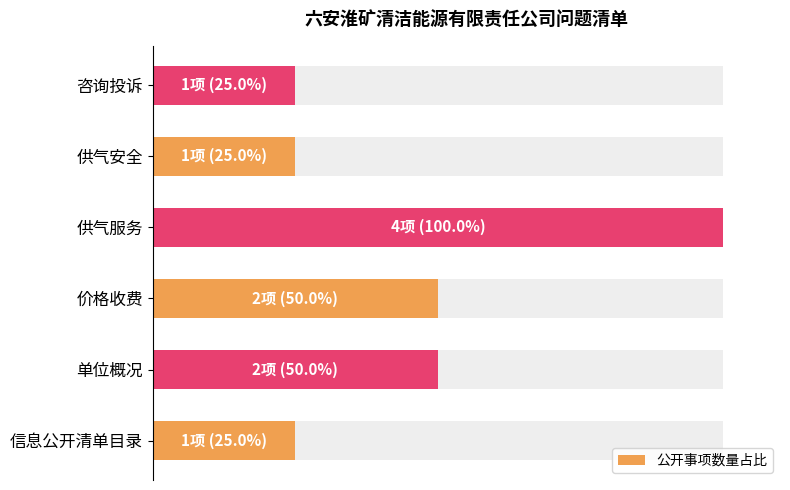

True or false: the data shows 86 at 单位概况.

False